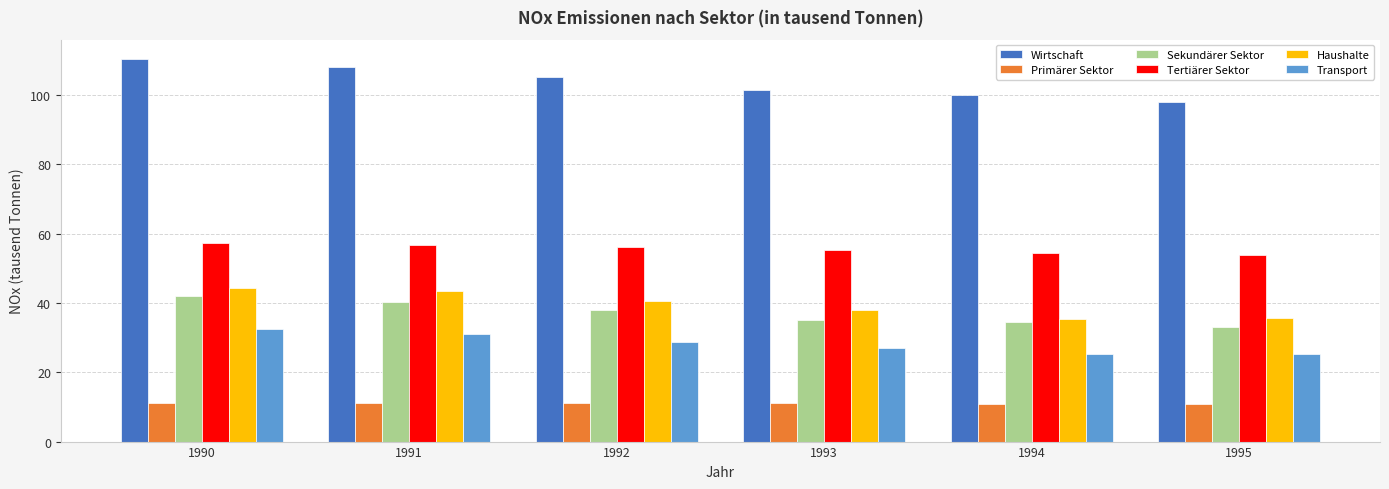

How many values in the Wirtschaft series are below 105?

3